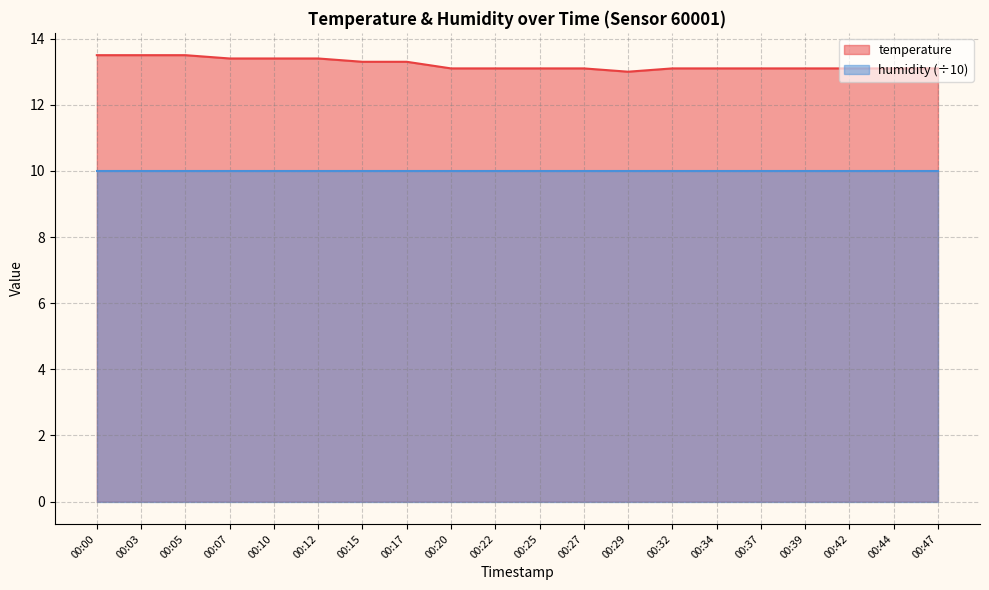

Between 00:15 and 00:39, which is larger?

00:15